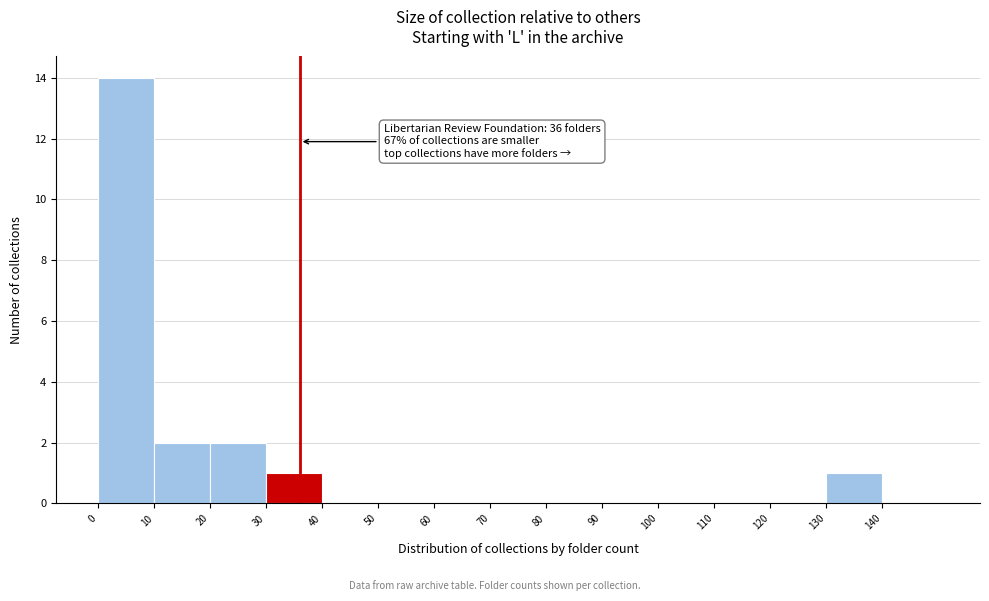

Over which range of the x-axis is the bar tallest?

0 to 10